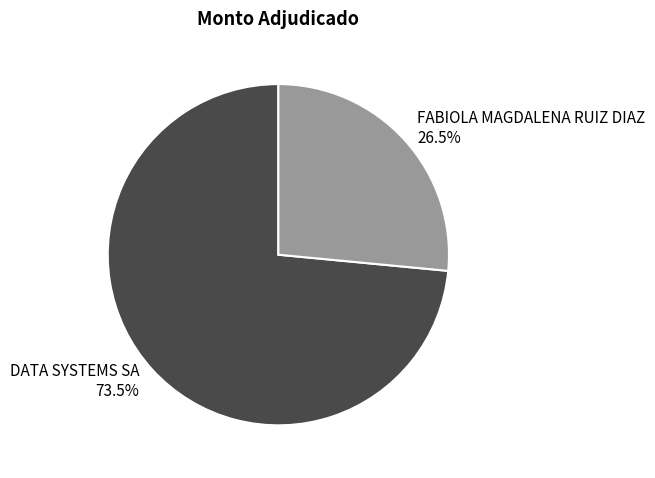

How many slices are in this pie chart?

2